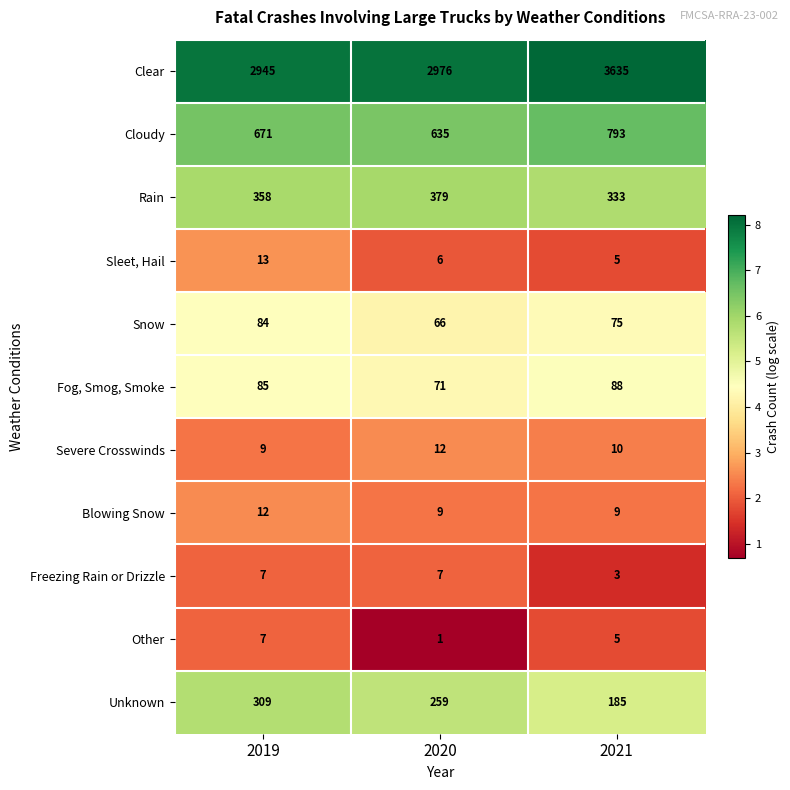

Is it true that Freezing Rain or Drizzle equals 2 at 2021?

False